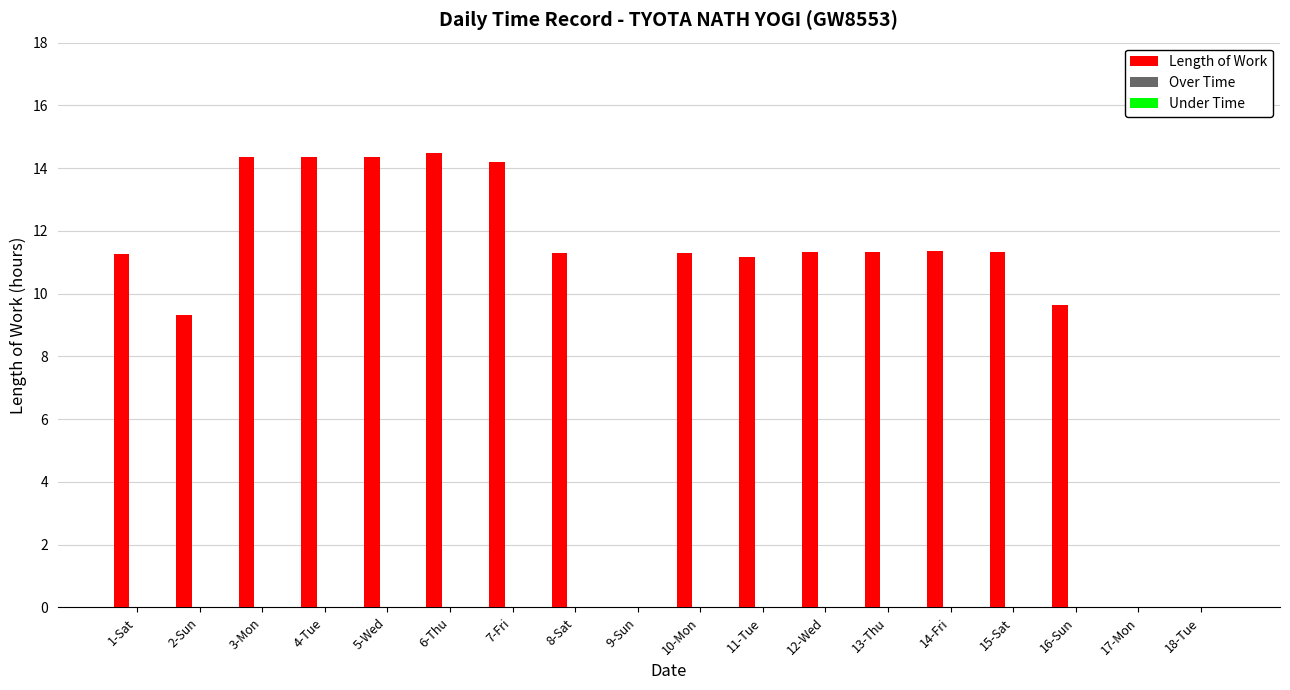

What is the greatest value displayed?

14.5